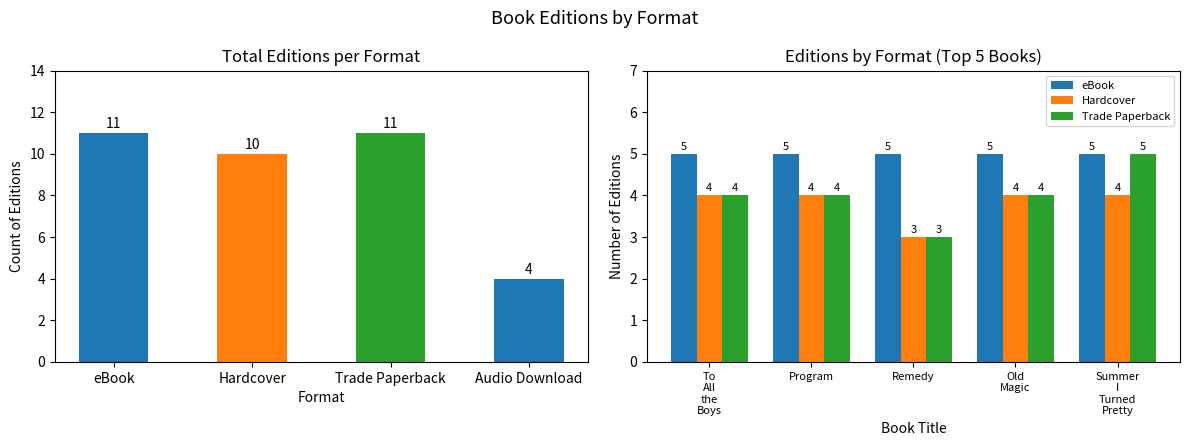

What is the maximum value for eBook?

5